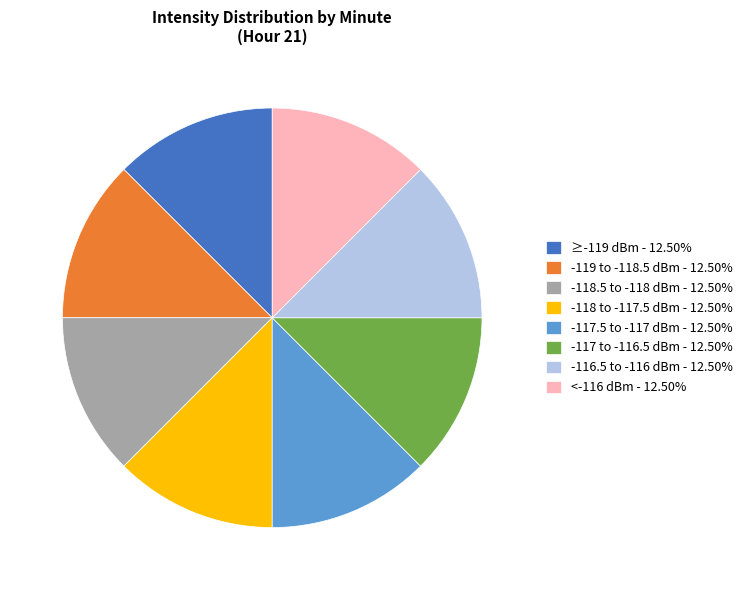

Do -118 to -117.5 dBm - 12.50% and ≥-119 dBm - 12.50% together represent more than half of the pie?

No